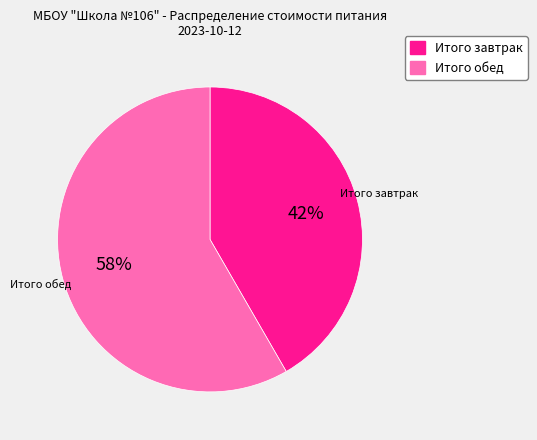

Is it true that Итого обед is 58% of the pie?

True